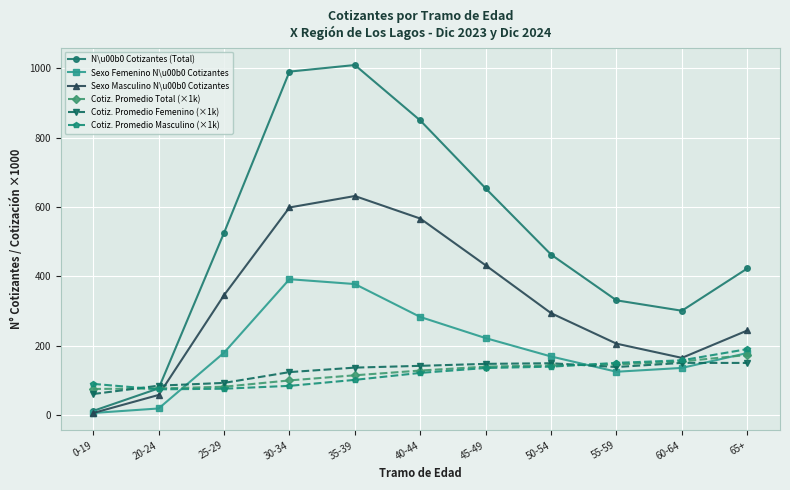

True or false: Cotiz. Promedio Femenino (×1k) and Sexo Femenino N\u00b0 Cotizantes cross at least once.

True